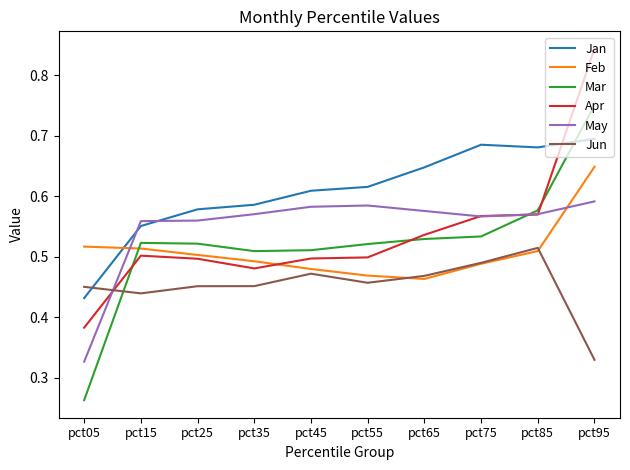

What are all the series names shown in the legend?

Jan, Feb, Mar, Apr, May, Jun